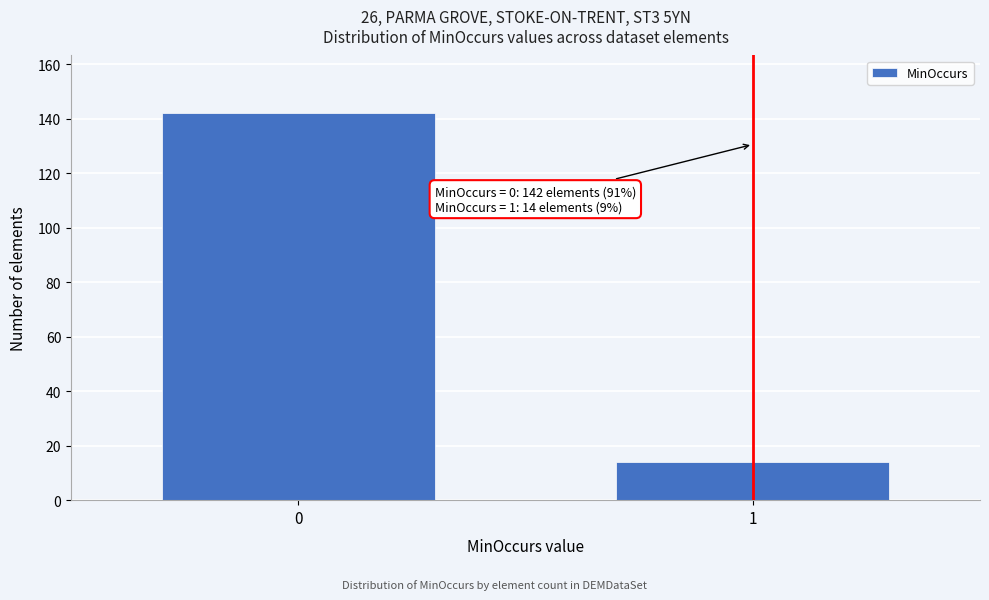

Reading left to right, list all the values displayed in this chart.

0=142	1=14